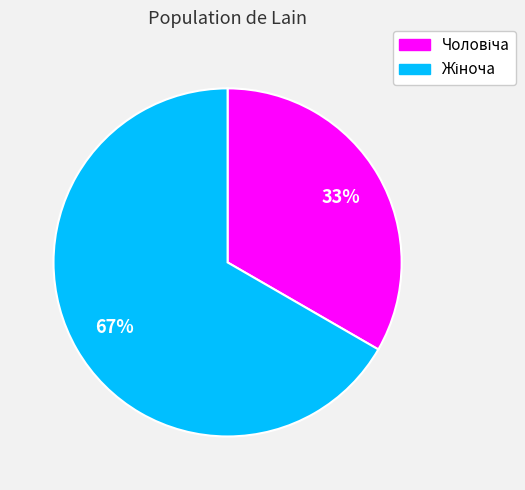

How many slices are in this pie chart?

2